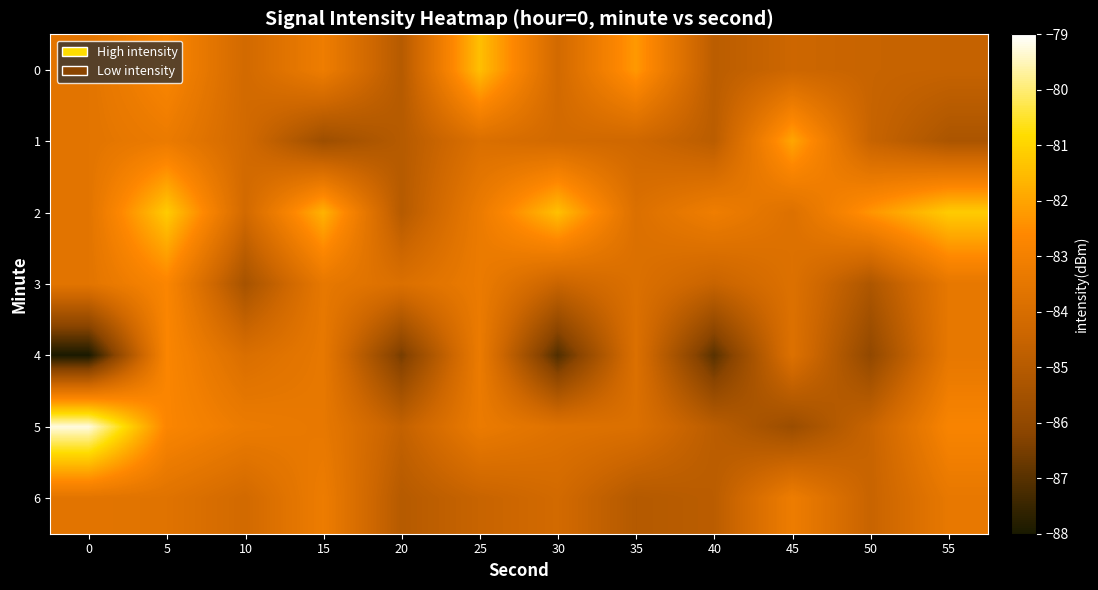

At 40, list the series in order from largest to smallest.

2, 3, 0, 1, 5, 6, 4